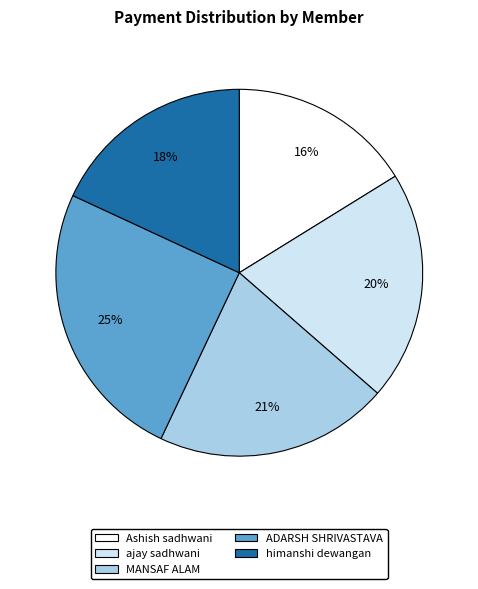

The himanshi dewangan slice represents 18% of the pie. True or false?

True